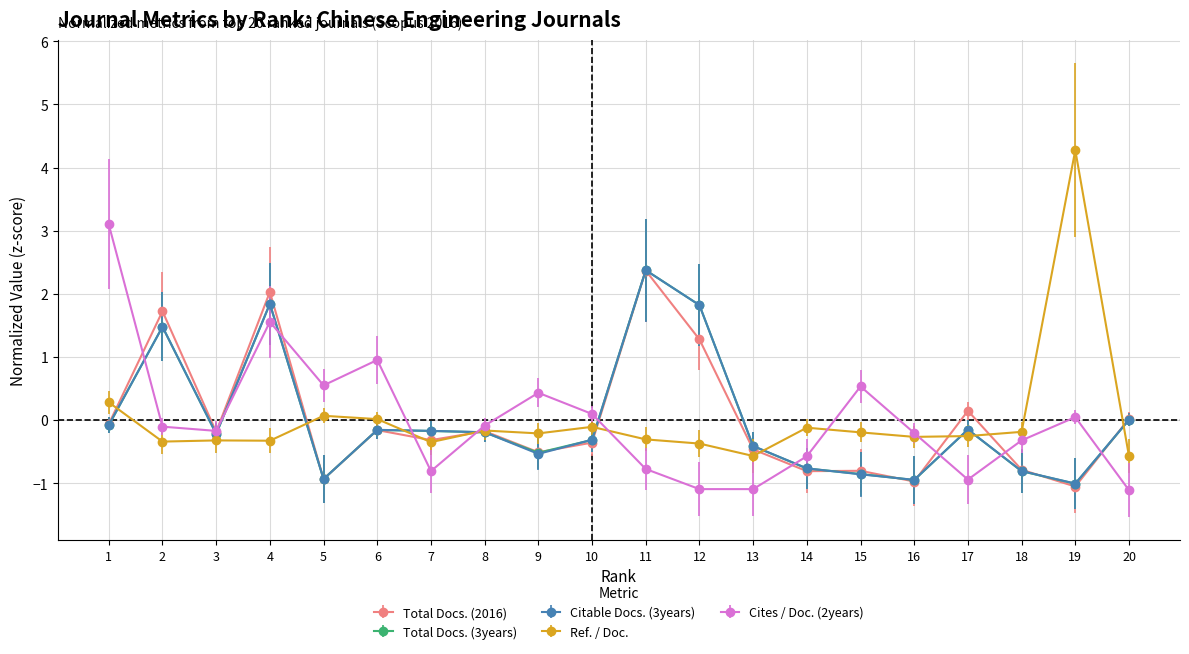

What is the smallest value displayed?

-1.1